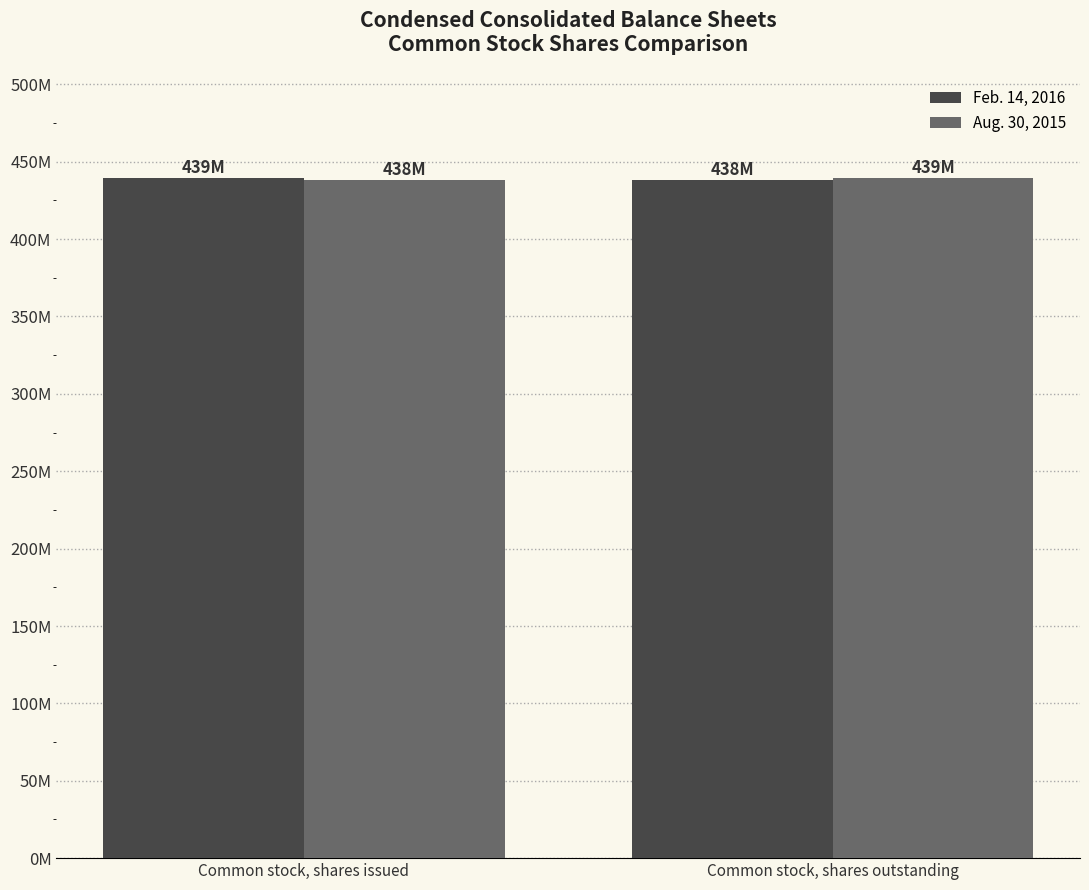

What is the average value of the Feb. 14, 2016 series?

438604000